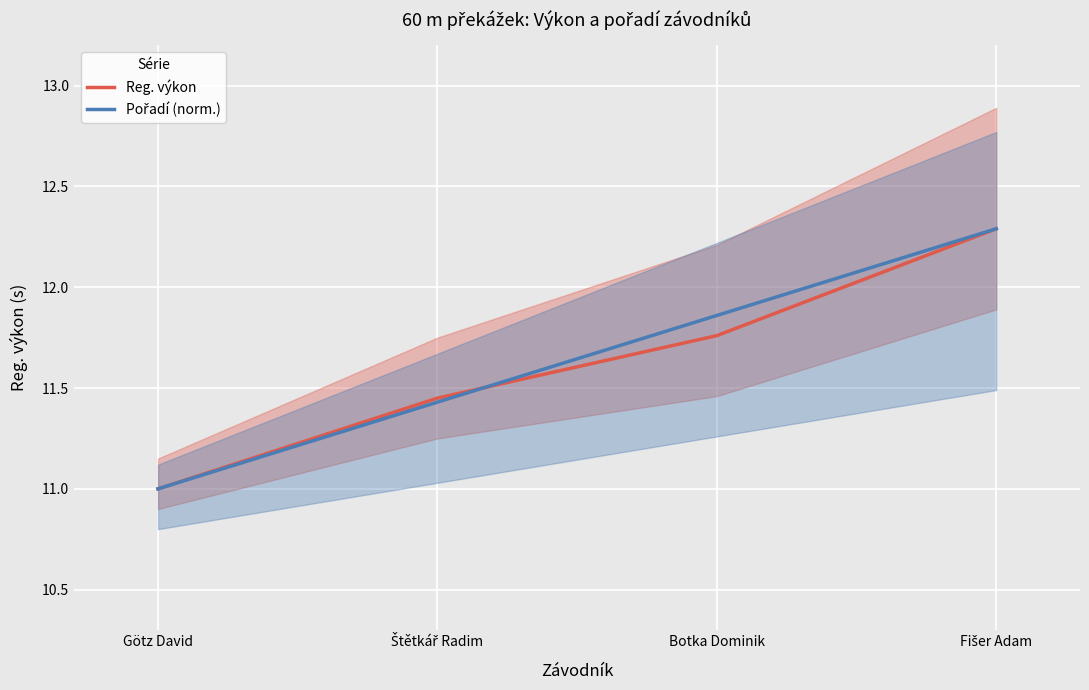

What are all the series names shown in the legend?

Reg. výkon, Pořadí (norm.)